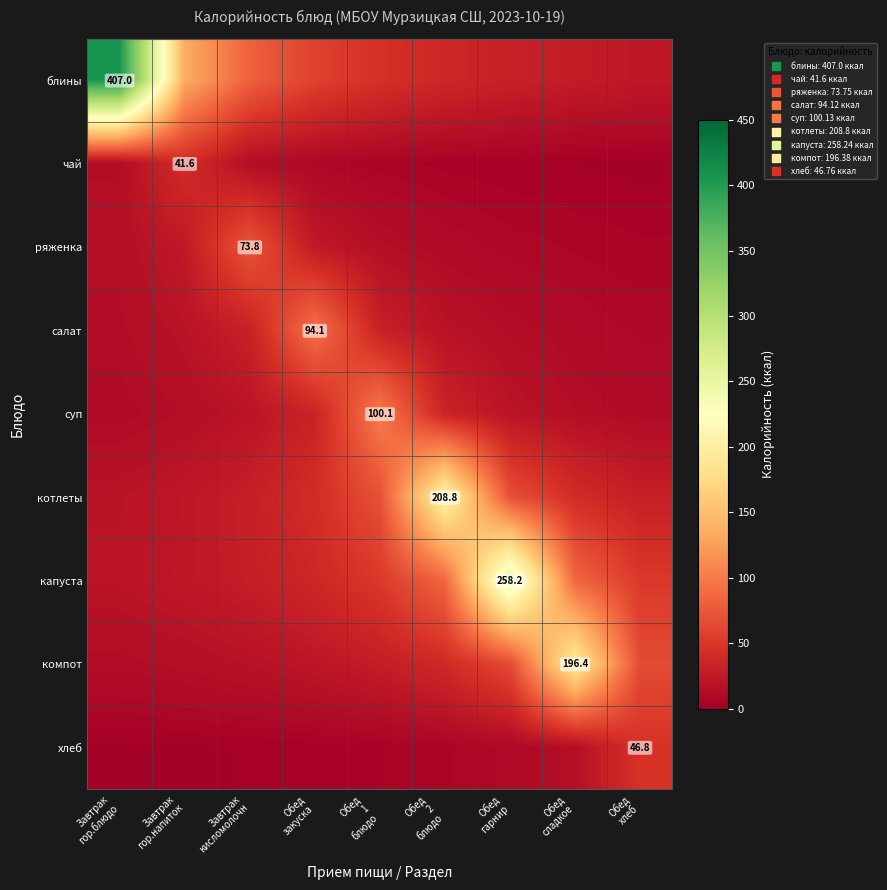

What is the difference between the maximum and minimum values in the компот series?

183.3